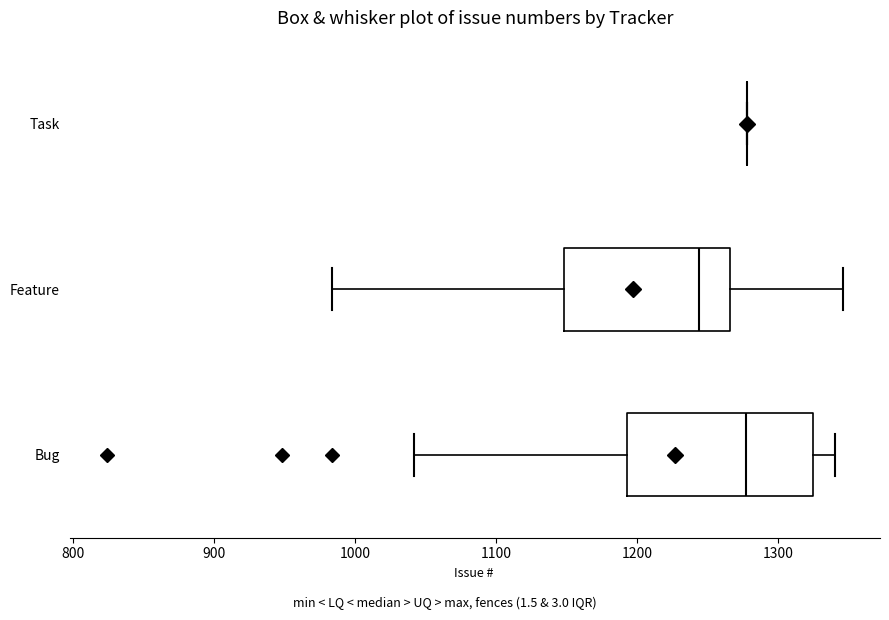

Reading bottom to top, transcribe this box plot: for each box, give where its median line is, the range the box spans, and where its two whiskers end, as read against the x-axis. The values are not printed on the chart, so give them approximately, as read against the axis.

Bug: median 1280, box 1190 to 1320, whiskers 1040 to 1340
Feature: median 1240, box 1150 to 1270, whiskers 980 to 1350
Task: box collapsed to a line at 1280, whiskers 1280 to 1280